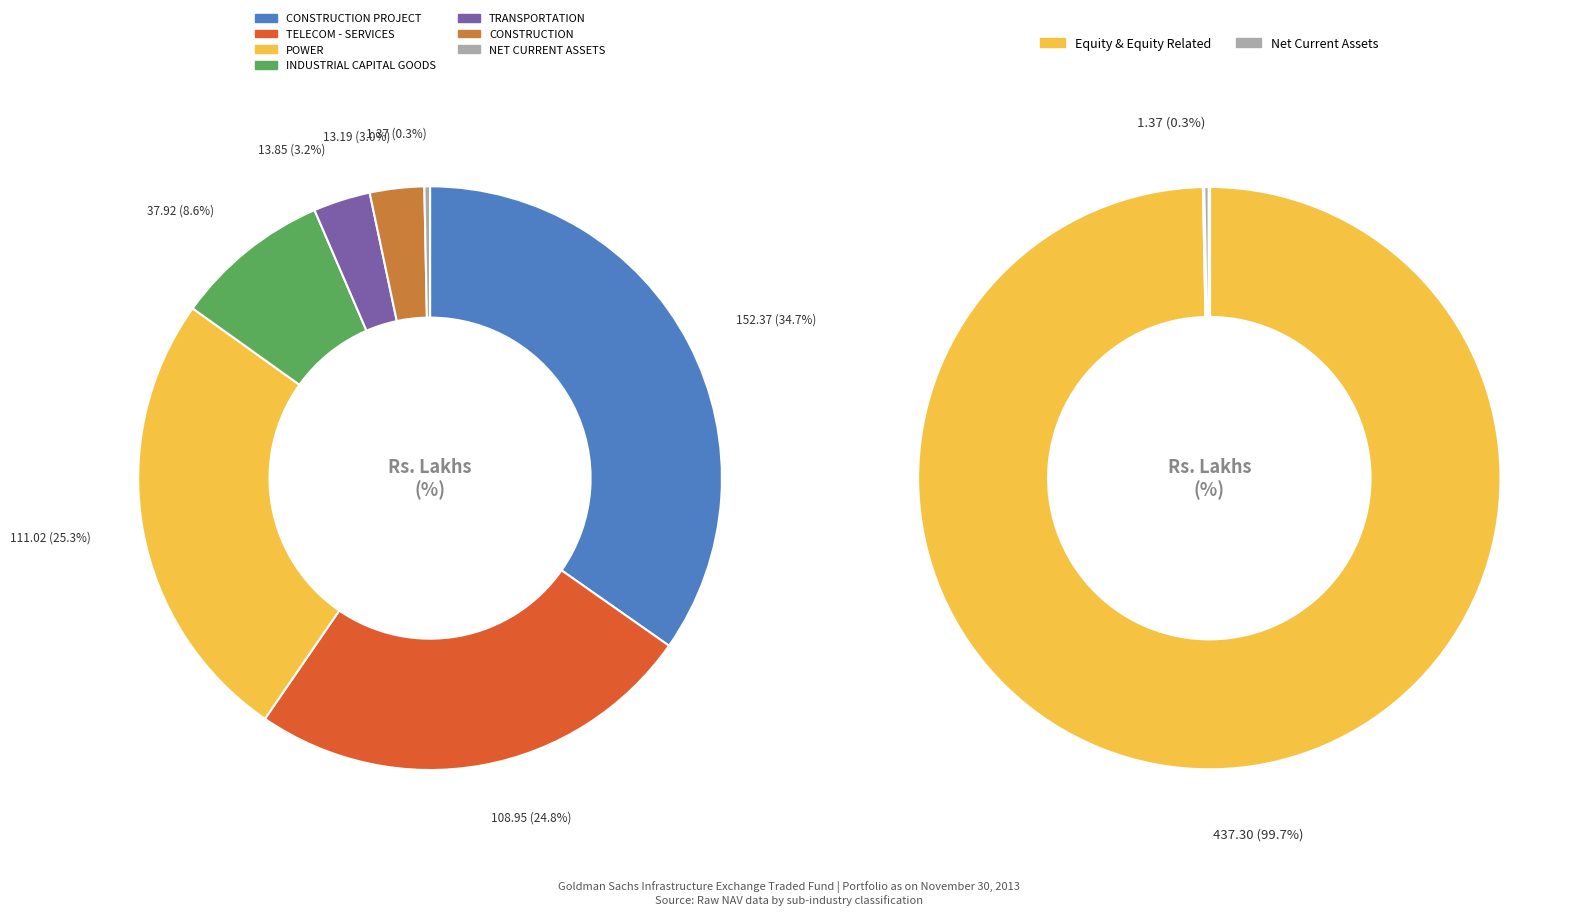

To the nearest percent, what is the combined percentage of TRANSPORTATION and NET CURRENT ASSETS?

3%